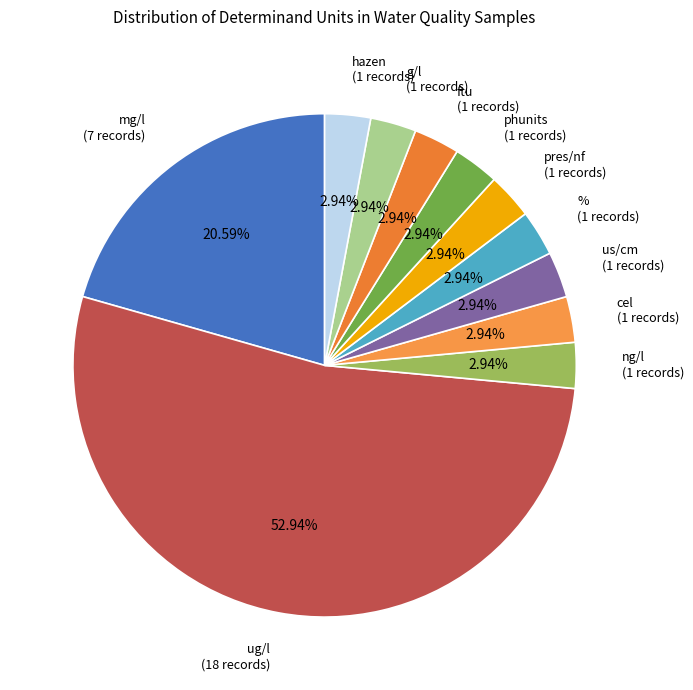

True or false: ng/l accounts for 18% of the total.

False